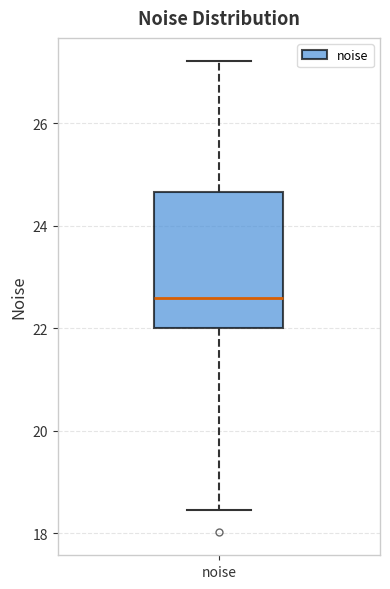

Transcribe this box plot: give where the median line is, the range the box spans, and where the two whiskers end, as read against the y-axis. The values are not printed on the chart, so give them approximately, as read against the axis.

median 22.6, box 22.0 to 24.6, whiskers 18.4 to 27.2